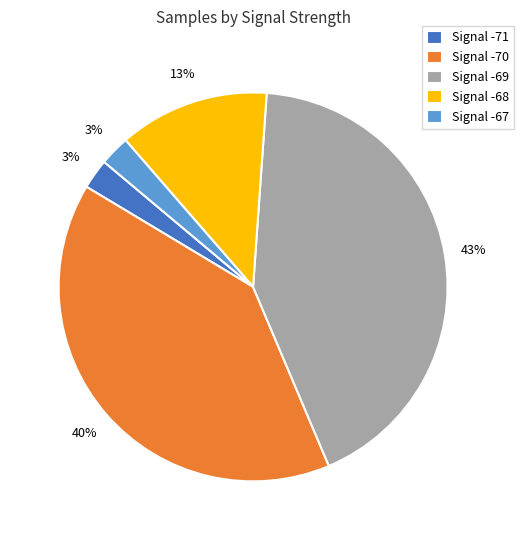

True or false: Signal -70 accounts for 35% of the total.

False